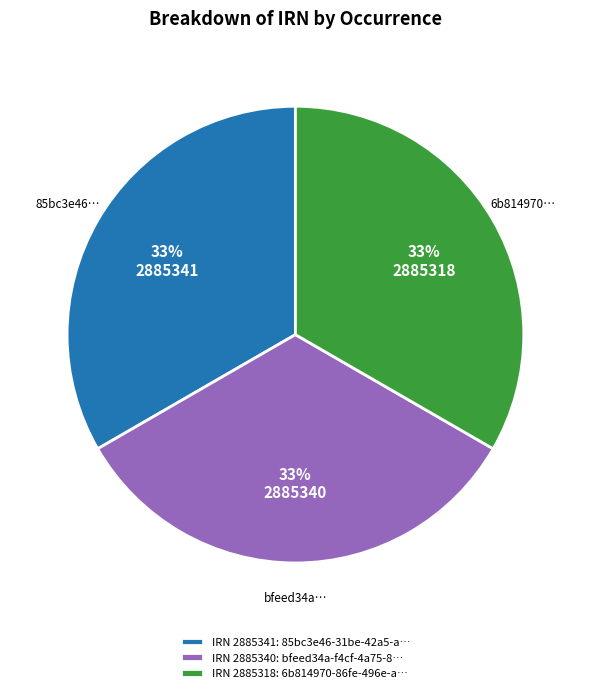

To the nearest percent, what portion does IRN 2885341: 85bc3e46-31be-42a5-a… represent?

33%